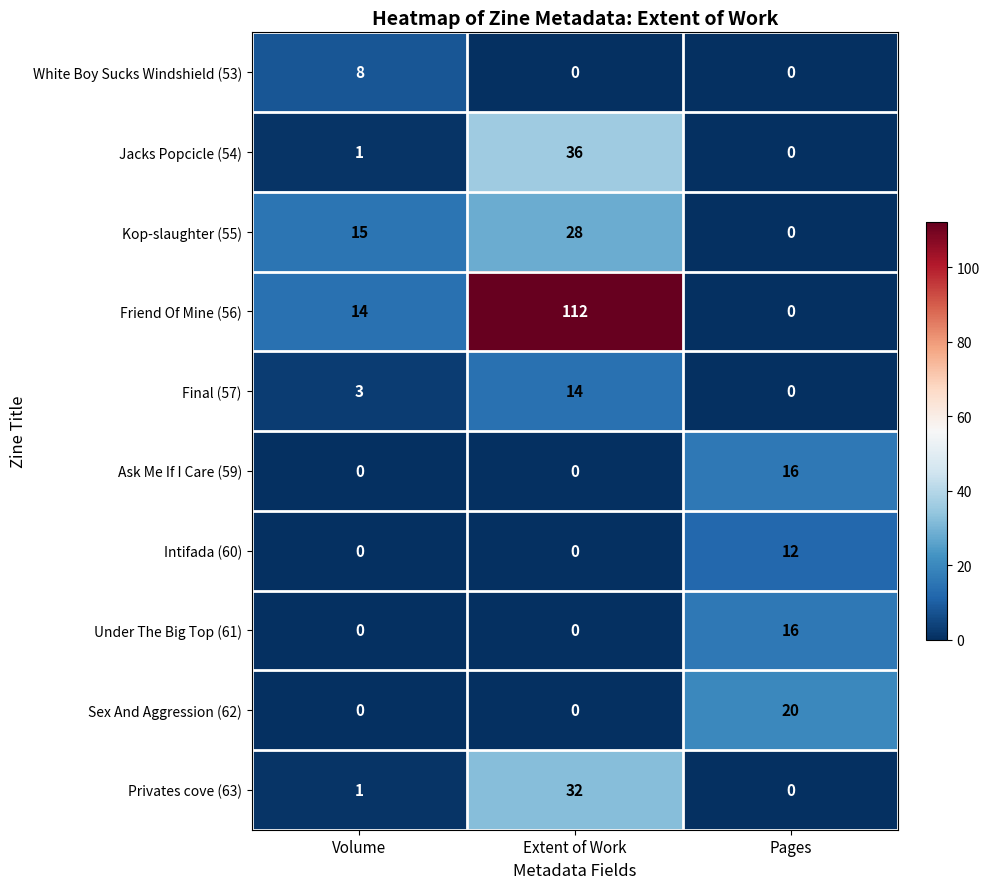

The Under The Big Top (61) series shows 5 at Volume. True or false?

False